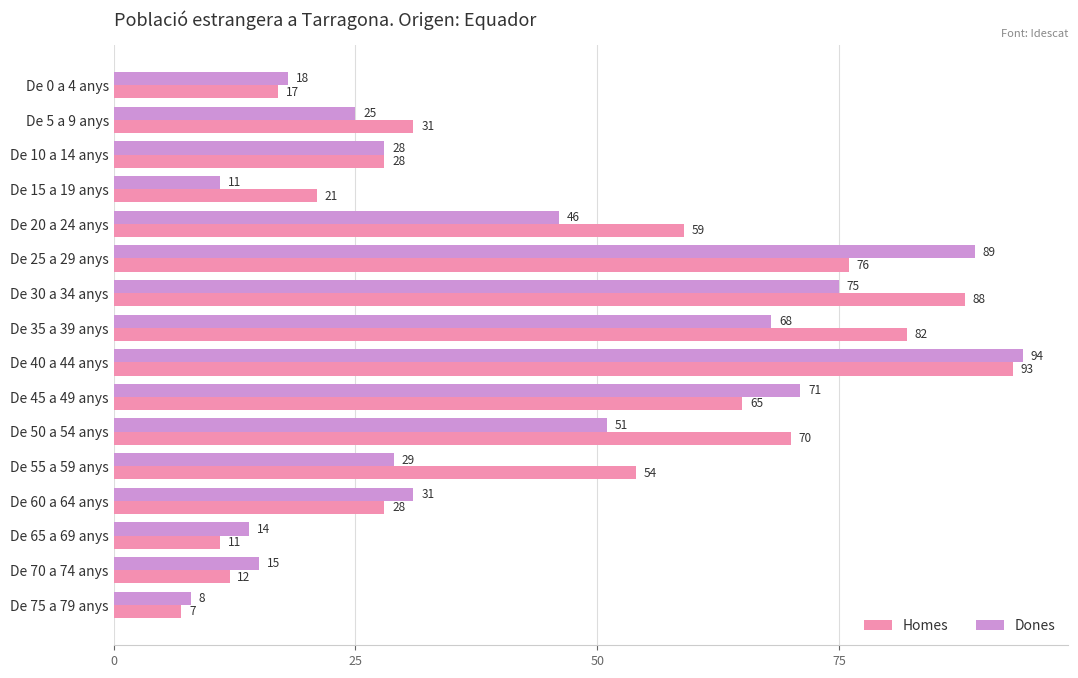

The value of Homes at De 15 a 19 anys is 21. True or false?

True